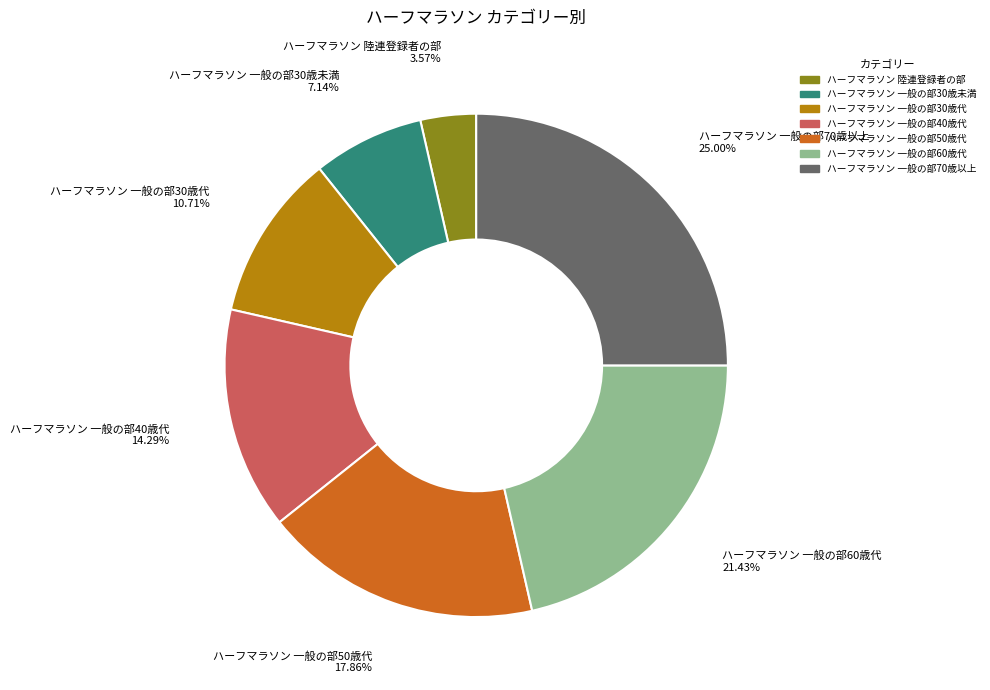

Count the number of slices in the pie.

7